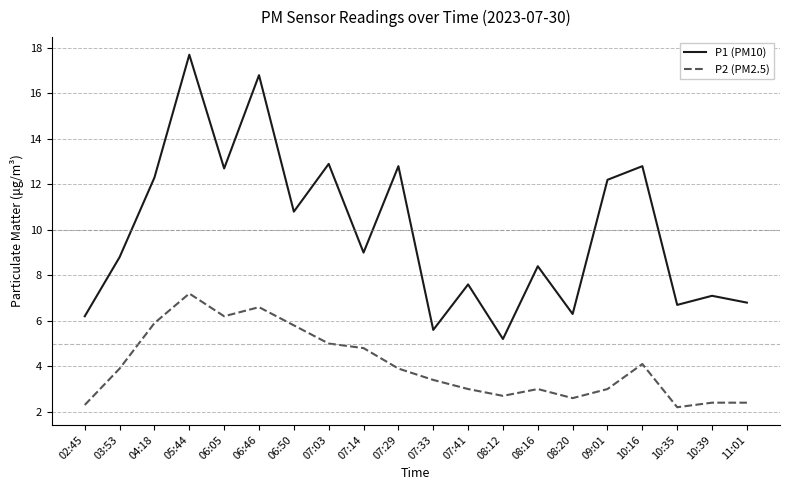

True or false: P2 (PM2.5) and P1 (PM10) intersect in this chart.

False